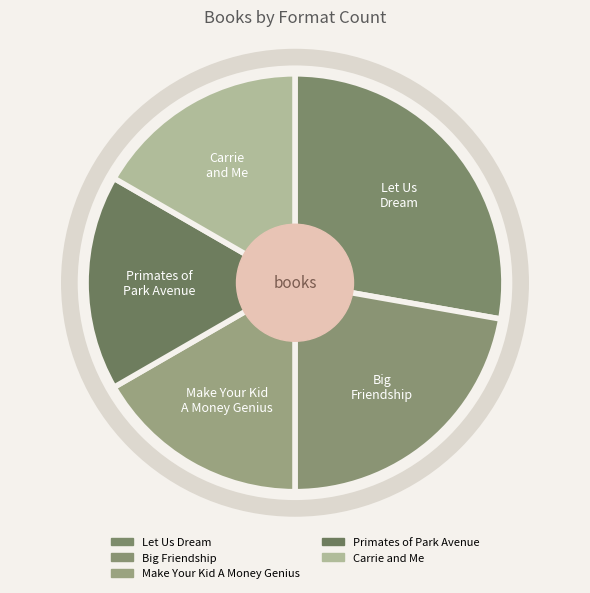

The Make Your Kid A Money Genius slice represents 5% of the pie. True or false?

False